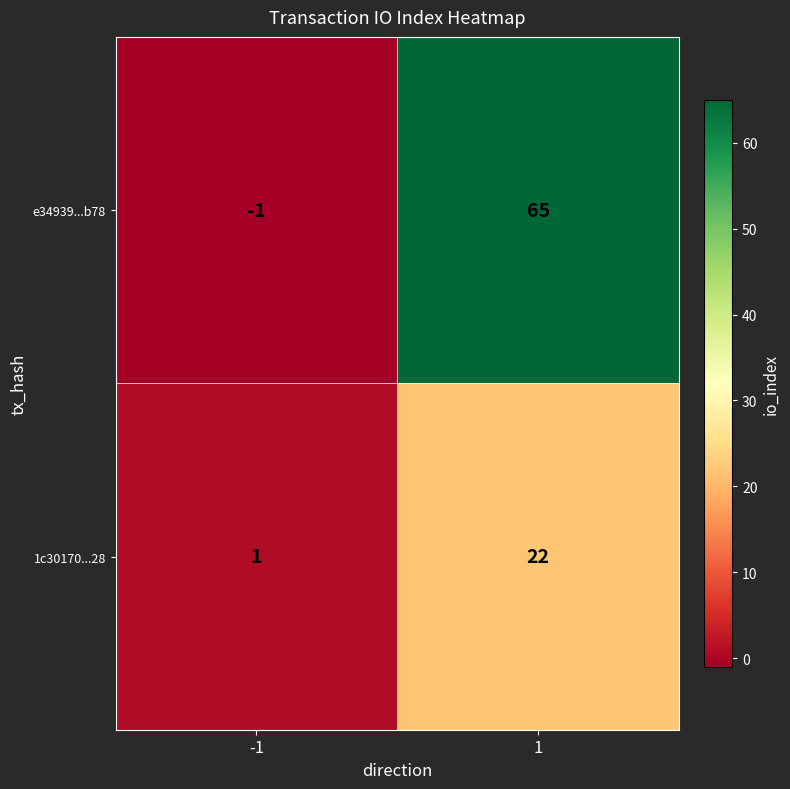

The value of 1c30170...28 at 1 is 31. True or false?

False